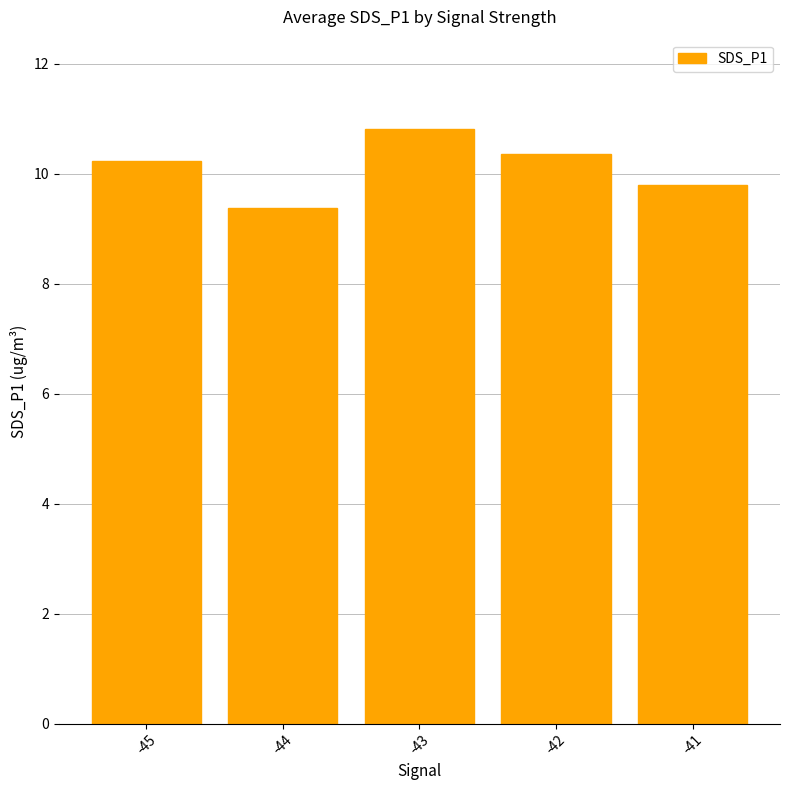

What is the greatest value displayed?

10.8